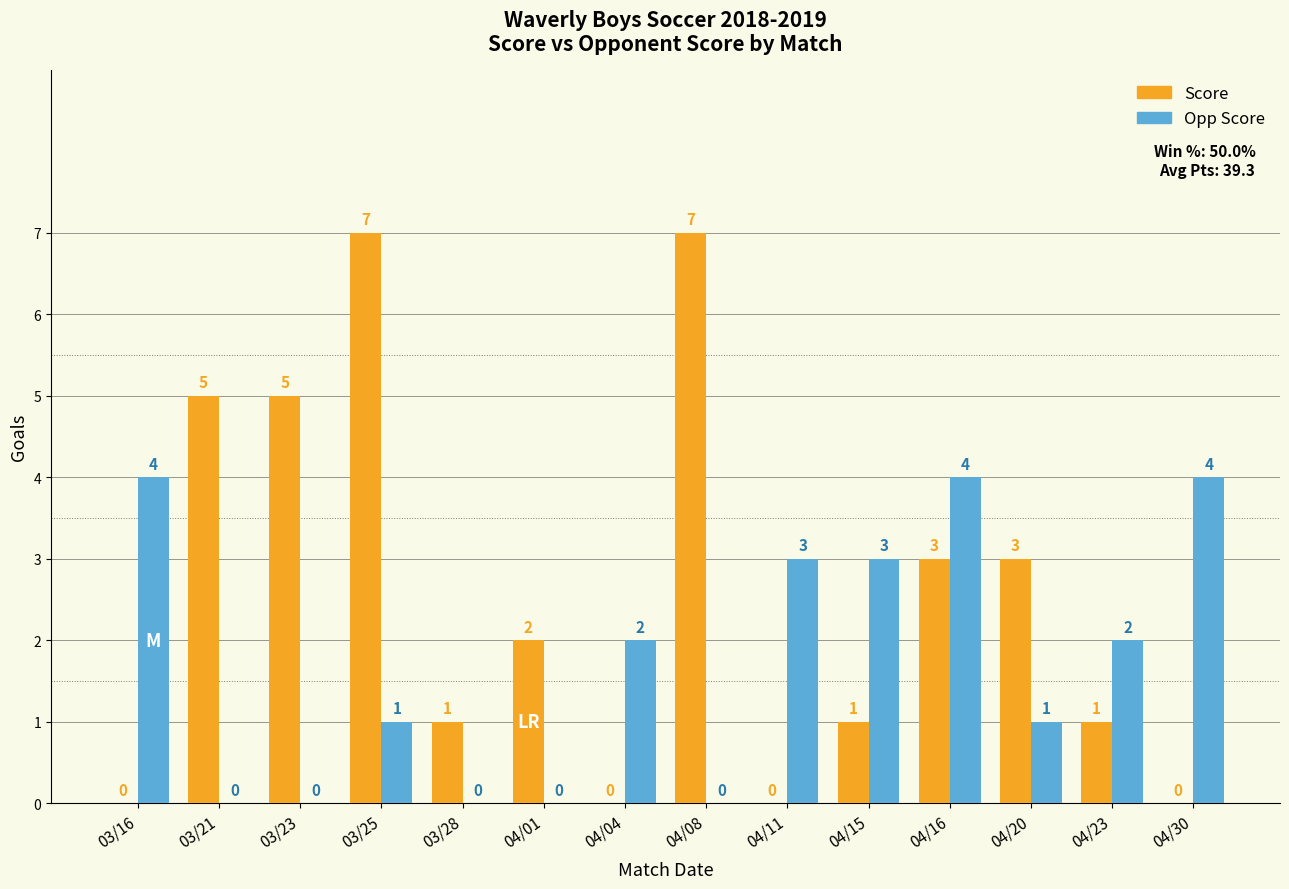

Reading left to right, extract all data points from this chart.

Score: 03/16=0	03/21=5	03/23=5	03/25=7	03/28=1	04/01=2	04/04=0	04/08=7	04/11=0	04/15=1	04/16=3	04/20=3	04/23=1	04/30=0
Opp Score: 03/16=4	03/21=0	03/23=0	03/25=1	03/28=0	04/01=0	04/04=2	04/08=0	04/11=3	04/15=3	04/16=4	04/20=1	04/23=2	04/30=4